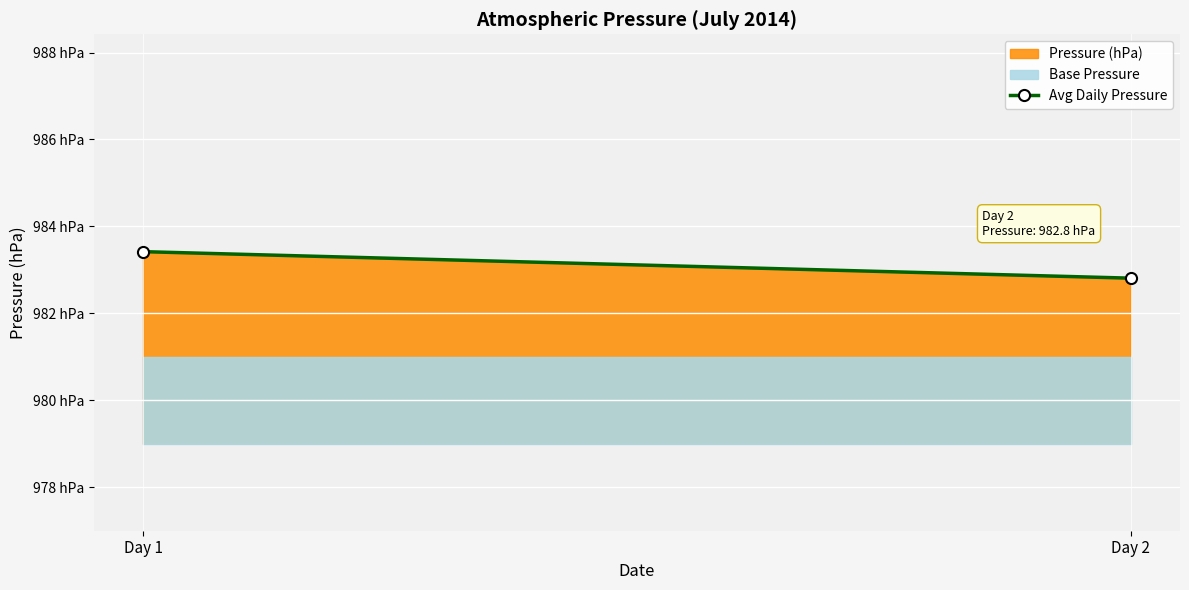

At which label is the value closest to 983?

Day 2